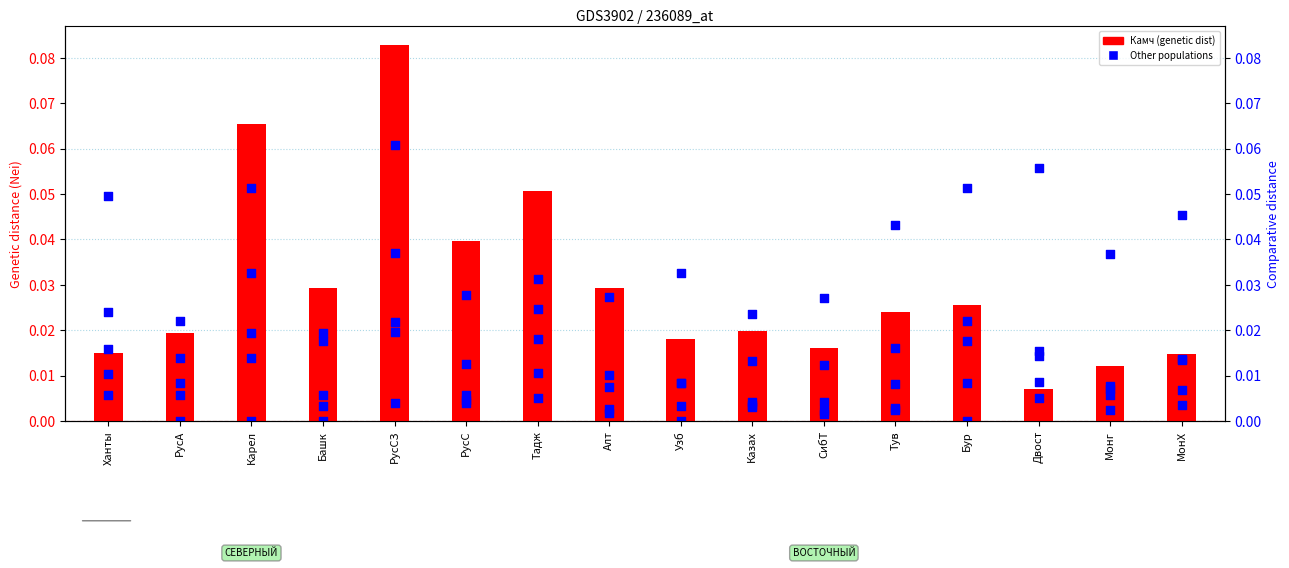

Which series has the widest spread of Y values?

Камч (genetic distance)